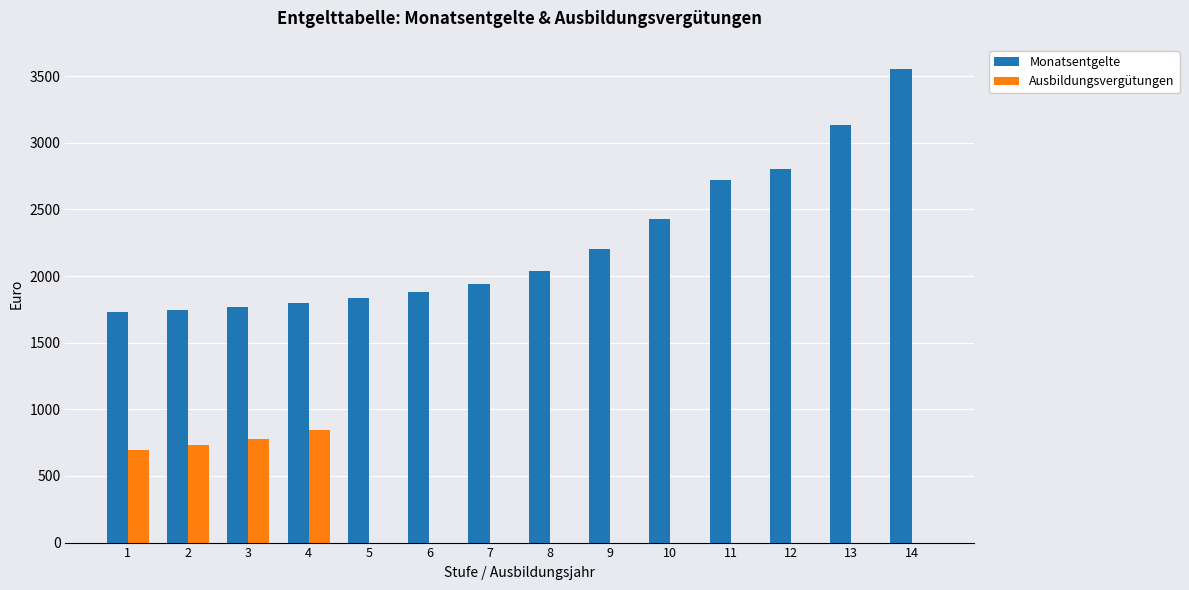

What is the highest value of the Ausbildungsvergütungen series?

847.8